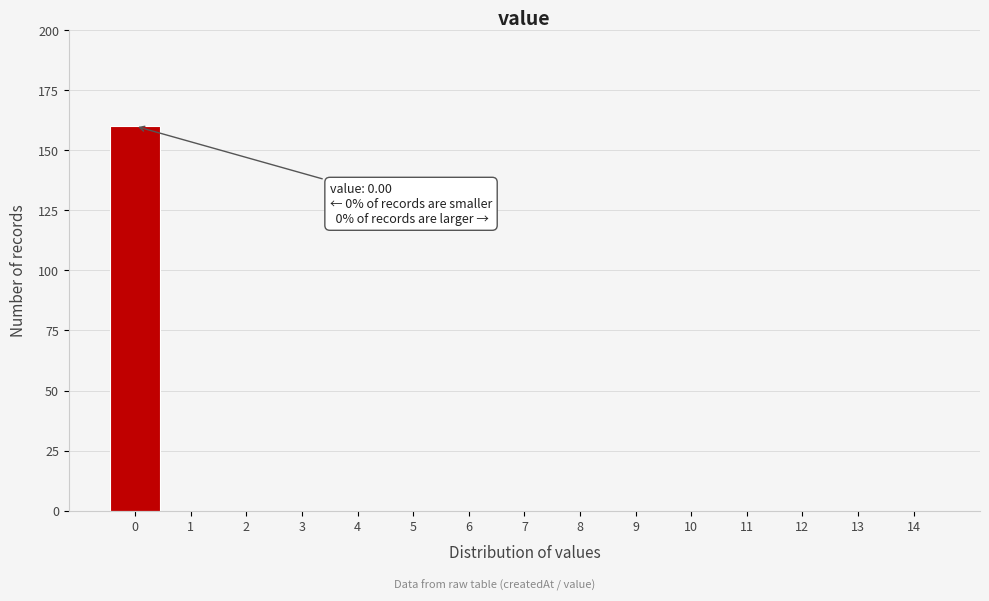

Over which range of the x-axis is the bar tallest?

-0.5 to 0.5